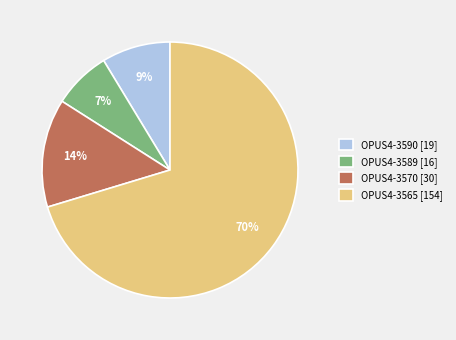

Does OPUS4-3565 account for over 50% of the chart?

Yes